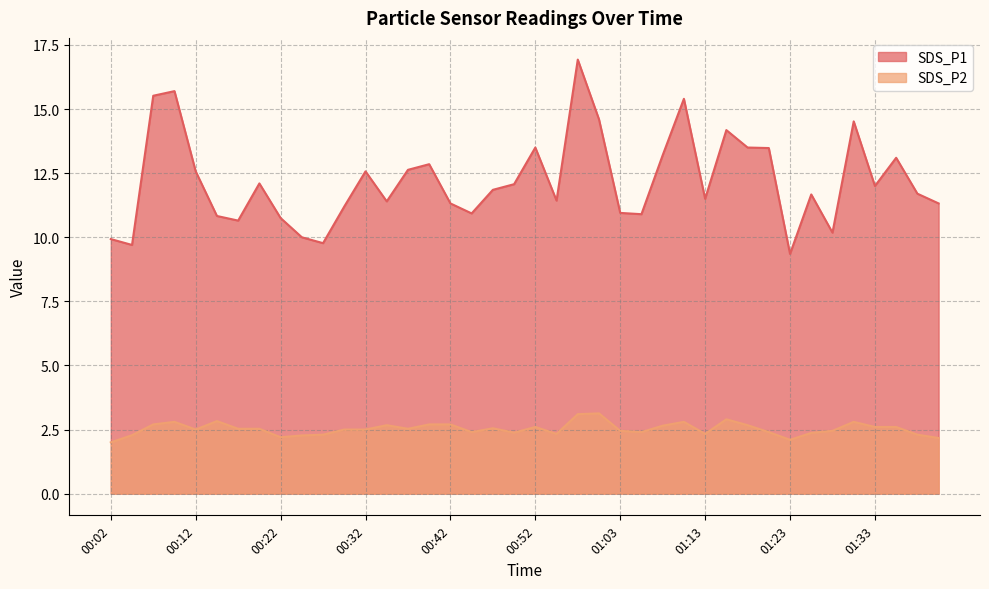

At 00:14, list the series in order from smallest to largest.

SDS_P2, SDS_P1